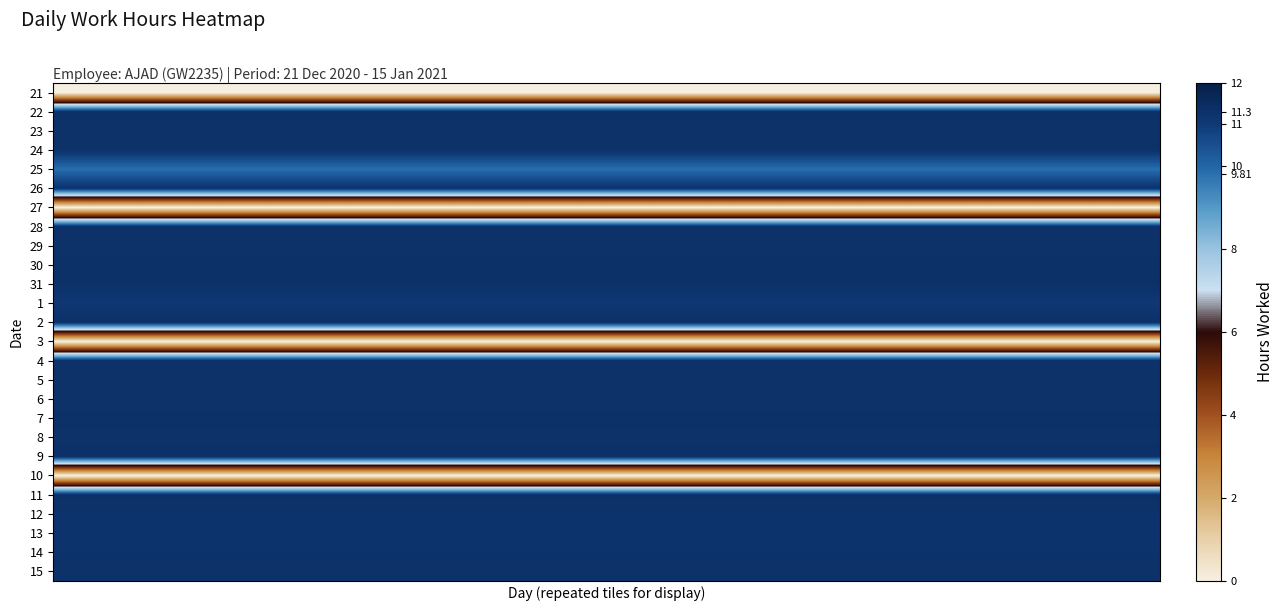

List the series in order of their peak value, highest first.

30, 7, 9, 11, 22, 28, 31, 2, 23, 24, 5, 8, 4, 29, 6, 14, 15, 26, 12, 13, 1, 25, 21, 27, 3, 10